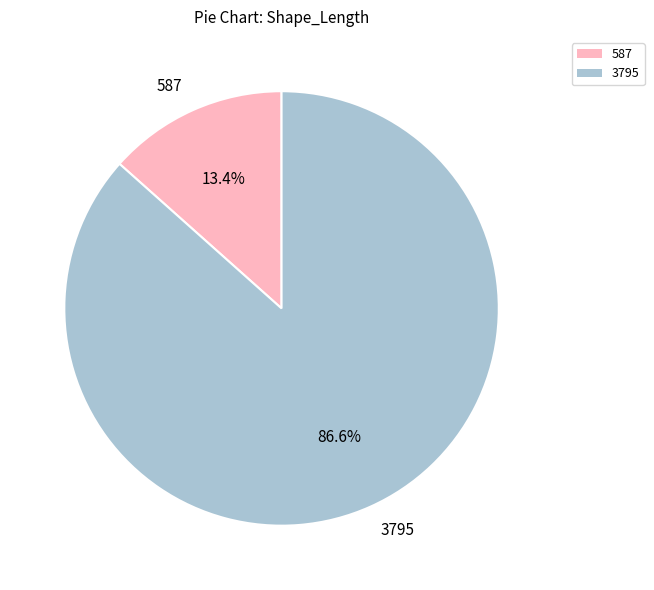

The 3795 slice represents 87% of the pie. True or false?

True